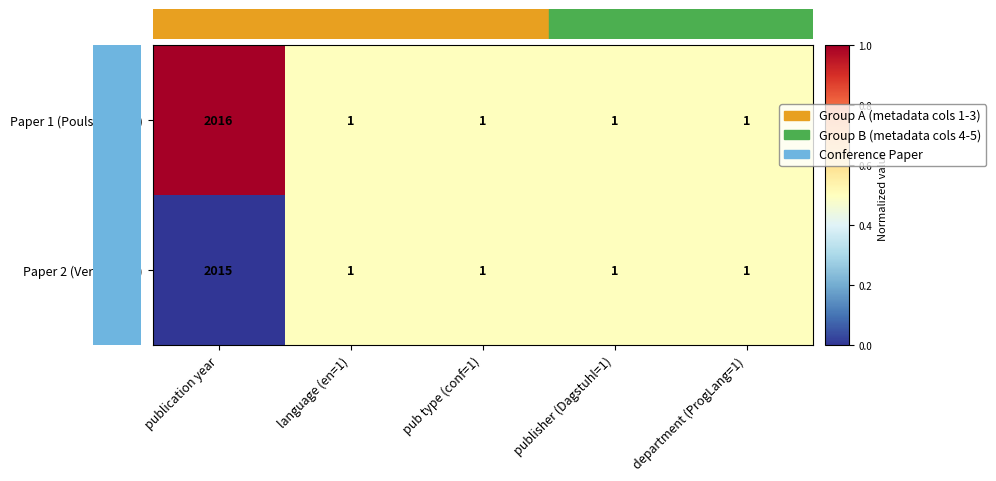

Rank the series at publication year from lowest to highest value.

Paper 2 (Vergu 2015), Paper 1 (Poulsen 2016)